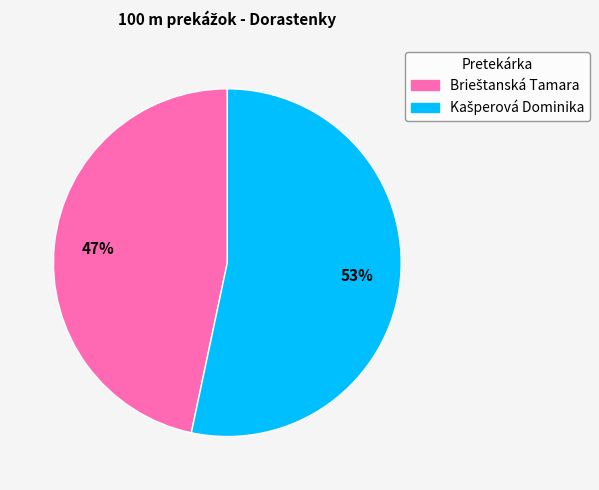

Is there any slice that represents more than half of the pie?

Yes